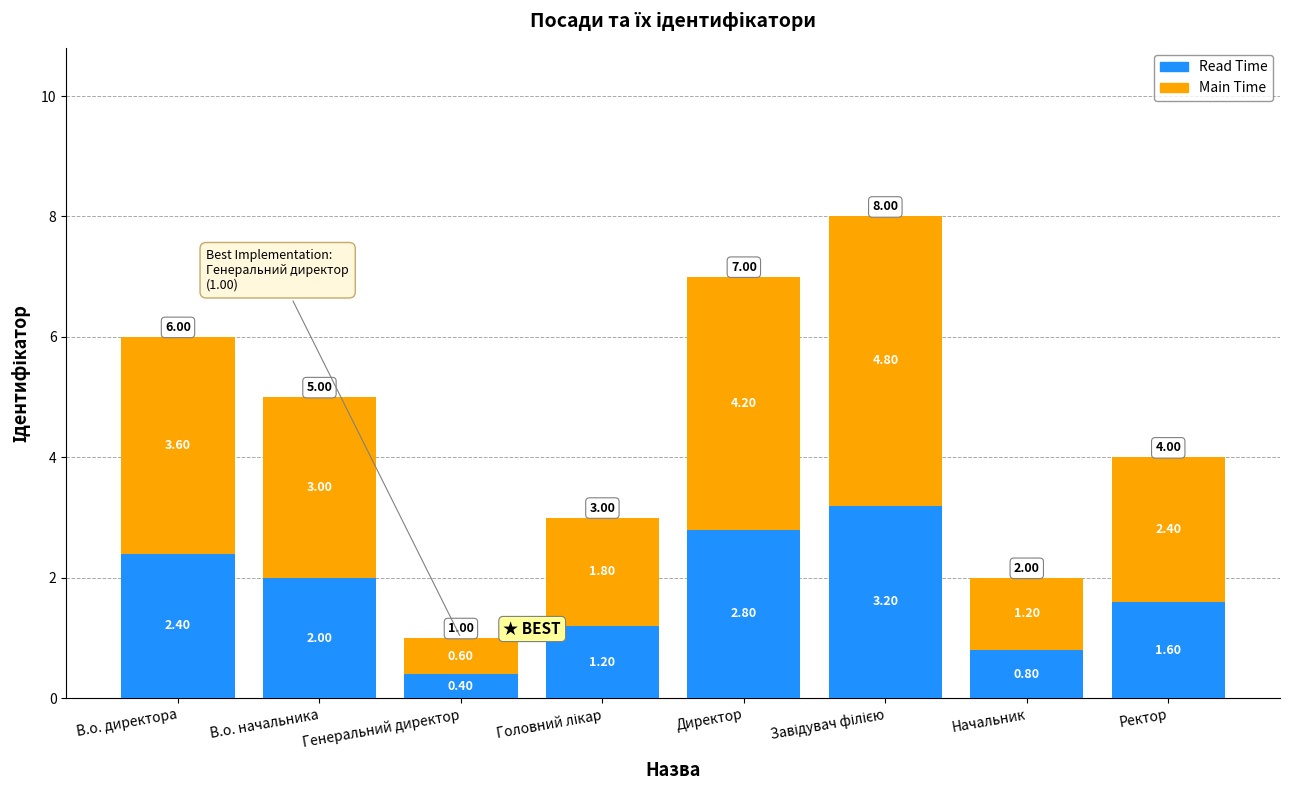

Which category has the lowest value in the Read Time series?

Генеральний директор